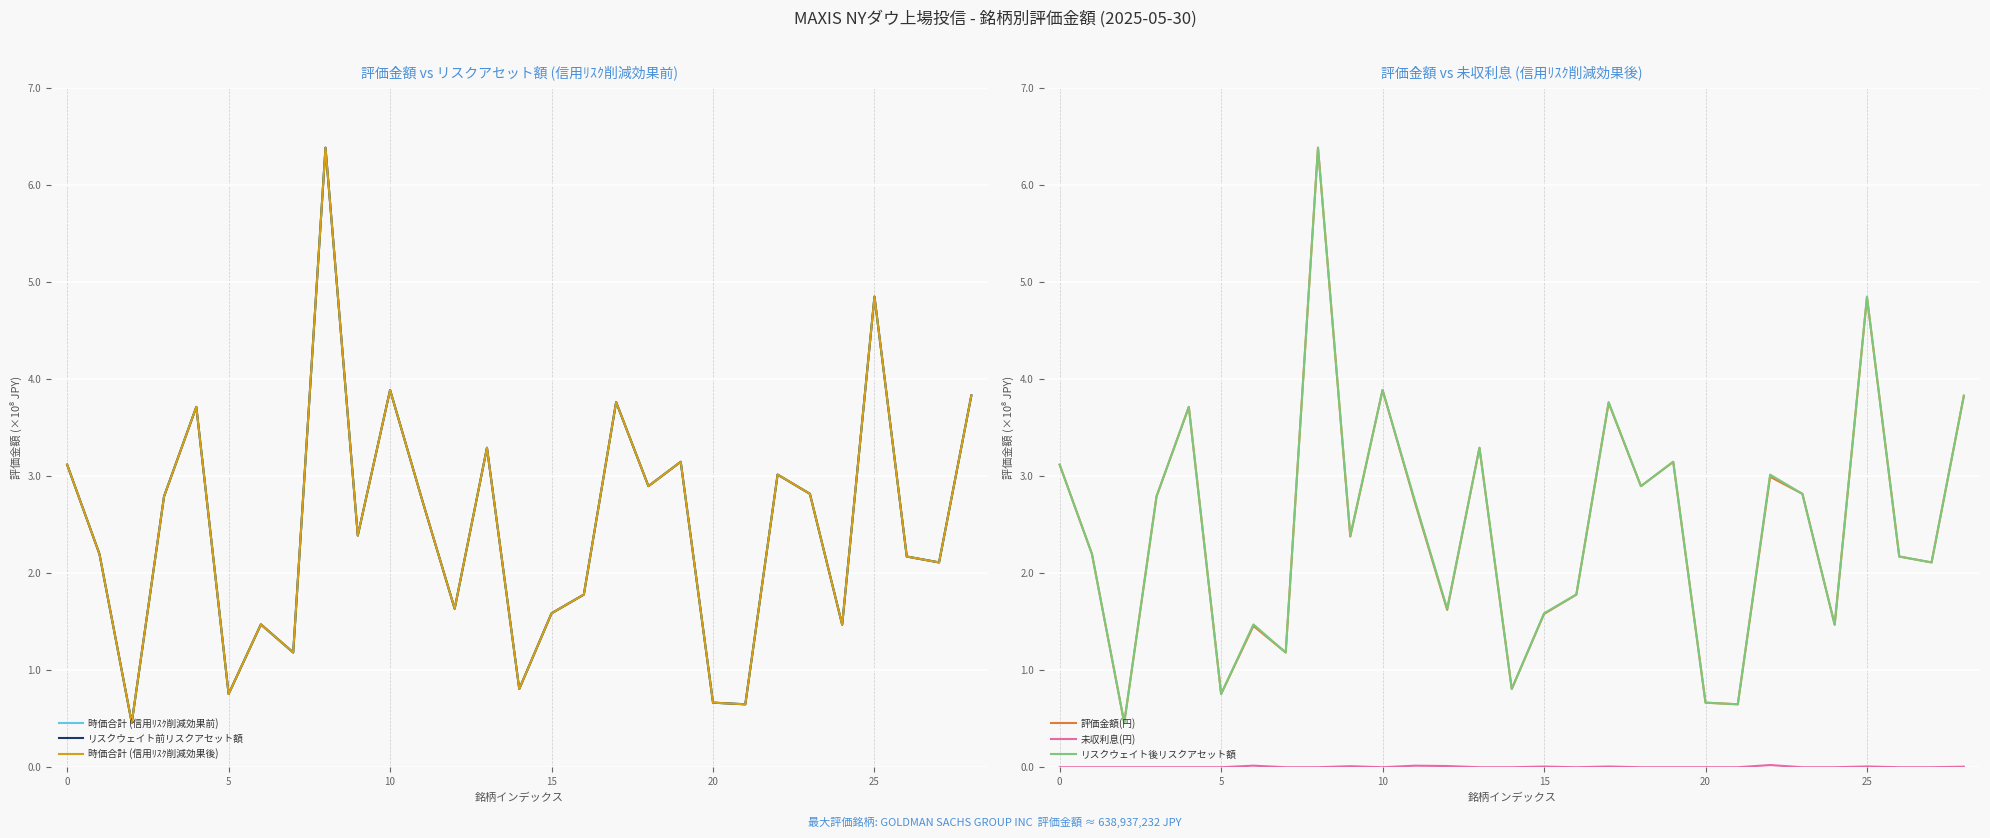

What value does the 評価金額(円) series have at 10?

3.9